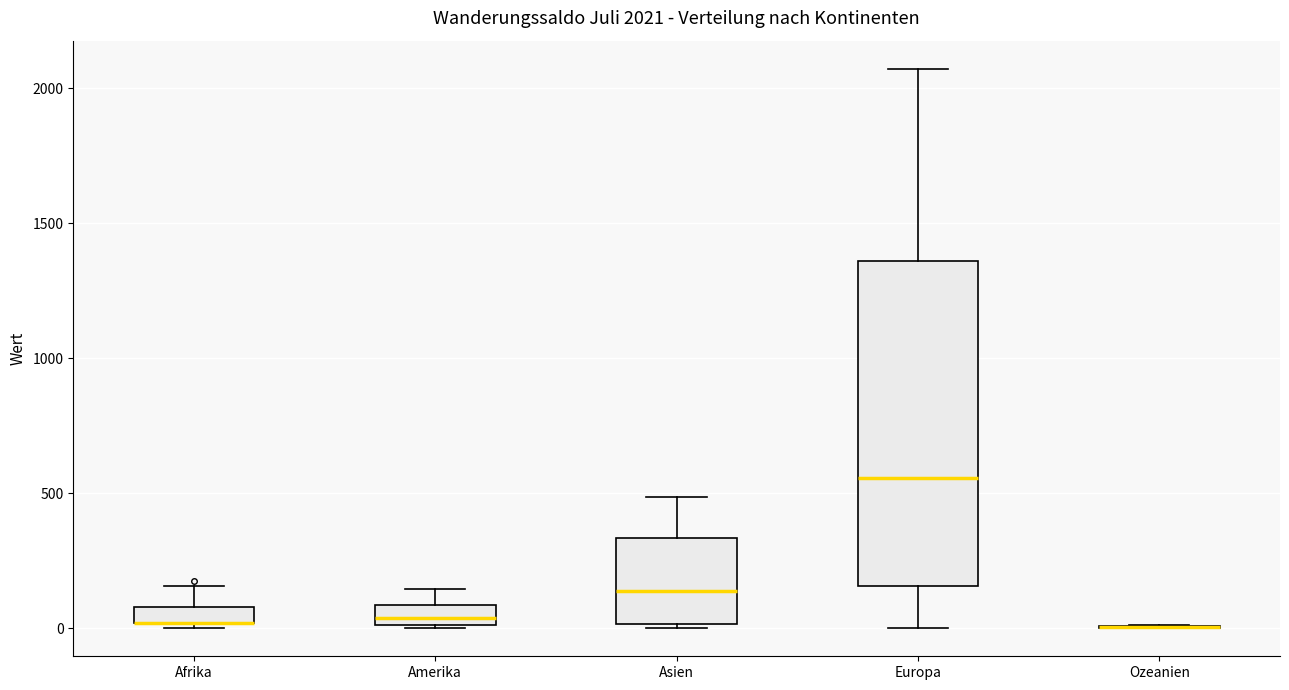

Which box is the tallest, from its lower edge to its upper edge?

Europa